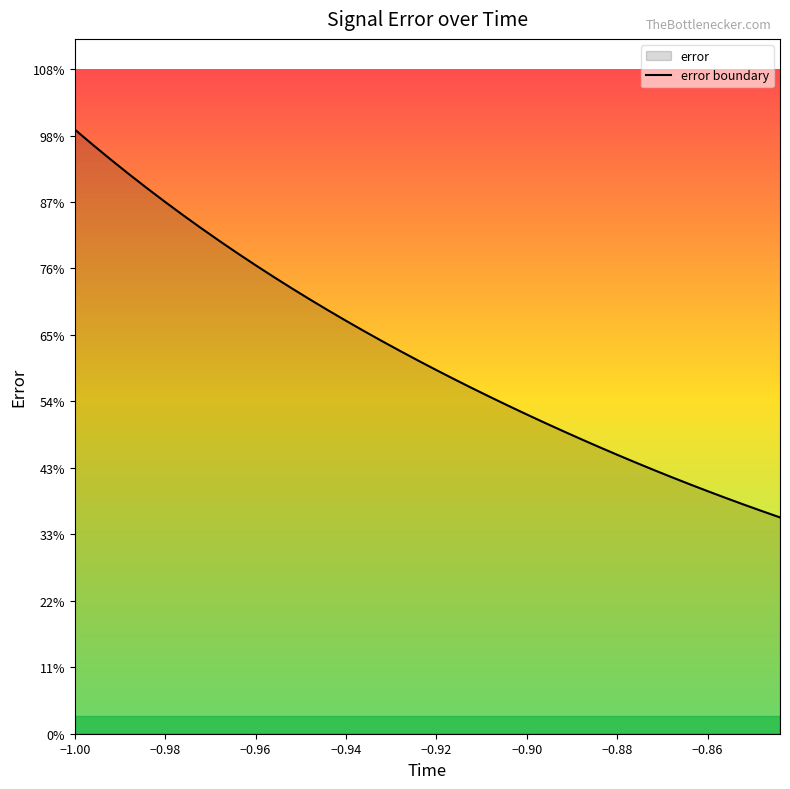

Does the chart display data point markers on the line(s)?

No